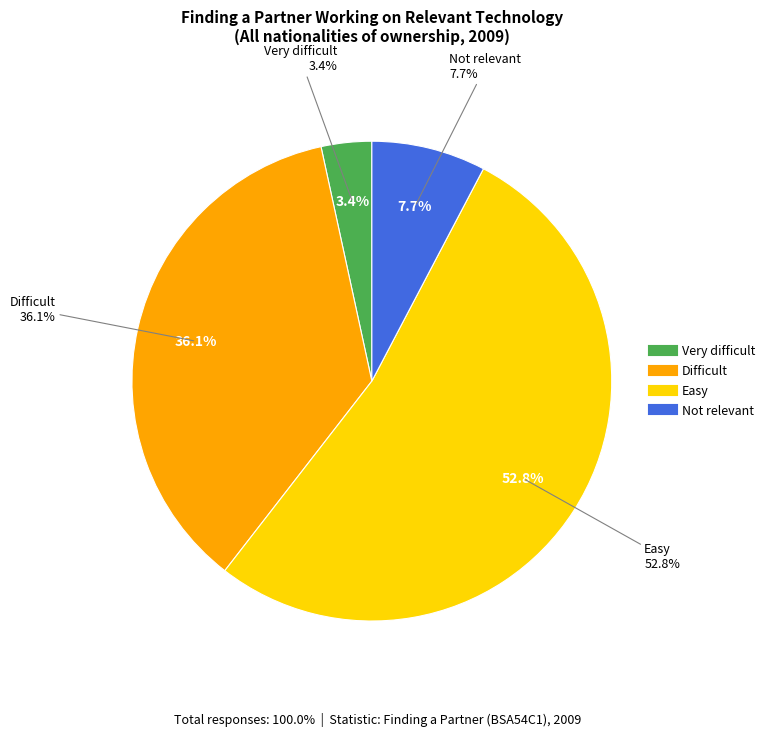

To the nearest percent, what is the combined percentage of Difficult and Not relevant?

44%